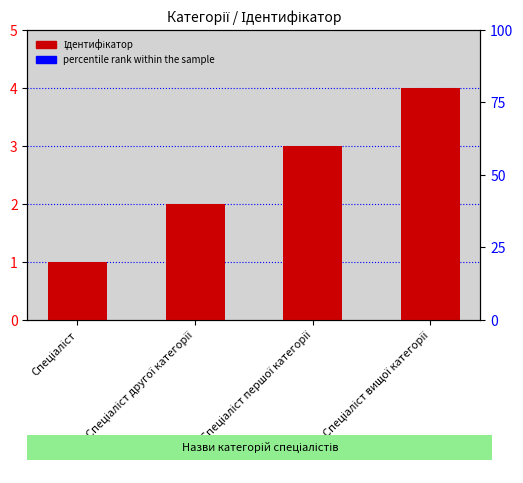

Are the bars horizontal?

No